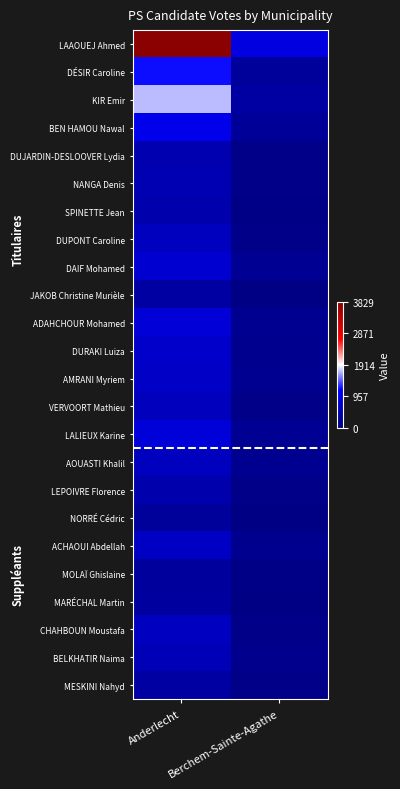

Reading right to left, what are all the values shown in this chart?

LAAOUEJ Ahmed: Berchem-Sainte-Agathe=0.2	Anderlecht=1.0
DÉSIR Caroline: Berchem-Sainte-Agathe=0.1	Anderlecht=0.3
KIR Emir: Berchem-Sainte-Agathe=0.1	Anderlecht=0.4
BEN HAMOU Nawal: Berchem-Sainte-Agathe=0.1	Anderlecht=0.3
DUJARDIN-DESLOOVER Lydia: Berchem-Sainte-Agathe=0.0	Anderlecht=0.1
NANGA Denis: Berchem-Sainte-Agathe=0.0	Anderlecht=0.1
SPINETTE Jean: Berchem-Sainte-Agathe=0.0	Anderlecht=0.1
DUPONT Caroline: Berchem-Sainte-Agathe=0.0	Anderlecht=0.1
DAIF Mohamed: Berchem-Sainte-Agathe=0.0	Anderlecht=0.2
JAKOB Christine Murièle: Berchem-Sainte-Agathe=0.0	Anderlecht=0.1
ADAHCHOUR Mohamed: Berchem-Sainte-Agathe=0.0	Anderlecht=0.2
DURAKI Luiza: Berchem-Sainte-Agathe=0.0	Anderlecht=0.2
AMRANI Myriem: Berchem-Sainte-Agathe=0.0	Anderlecht=0.2
VERVOORT Mathieu: Berchem-Sainte-Agathe=0.0	Anderlecht=0.1
LALIEUX Karine: Berchem-Sainte-Agathe=0.0	Anderlecht=0.2
AOUASTI Khalil: Berchem-Sainte-Agathe=0.0	Anderlecht=0.2
LEPOIVRE Florence: Berchem-Sainte-Agathe=0.0	Anderlecht=0.1
NORRÉ Cédric: Berchem-Sainte-Agathe=0.0	Anderlecht=0.1
ACHAOUI Abdellah: Berchem-Sainte-Agathe=0.0	Anderlecht=0.2
MOLAÏ Ghislaine: Berchem-Sainte-Agathe=0.0	Anderlecht=0.1
MARÉCHAL Martin: Berchem-Sainte-Agathe=0.0	Anderlecht=0.1
CHAHBOUN Moustafa: Berchem-Sainte-Agathe=0.0	Anderlecht=0.2
BELKHATIR Naima: Berchem-Sainte-Agathe=0.0	Anderlecht=0.1
MESKINI Nahyd: Berchem-Sainte-Agathe=0.0	Anderlecht=0.1